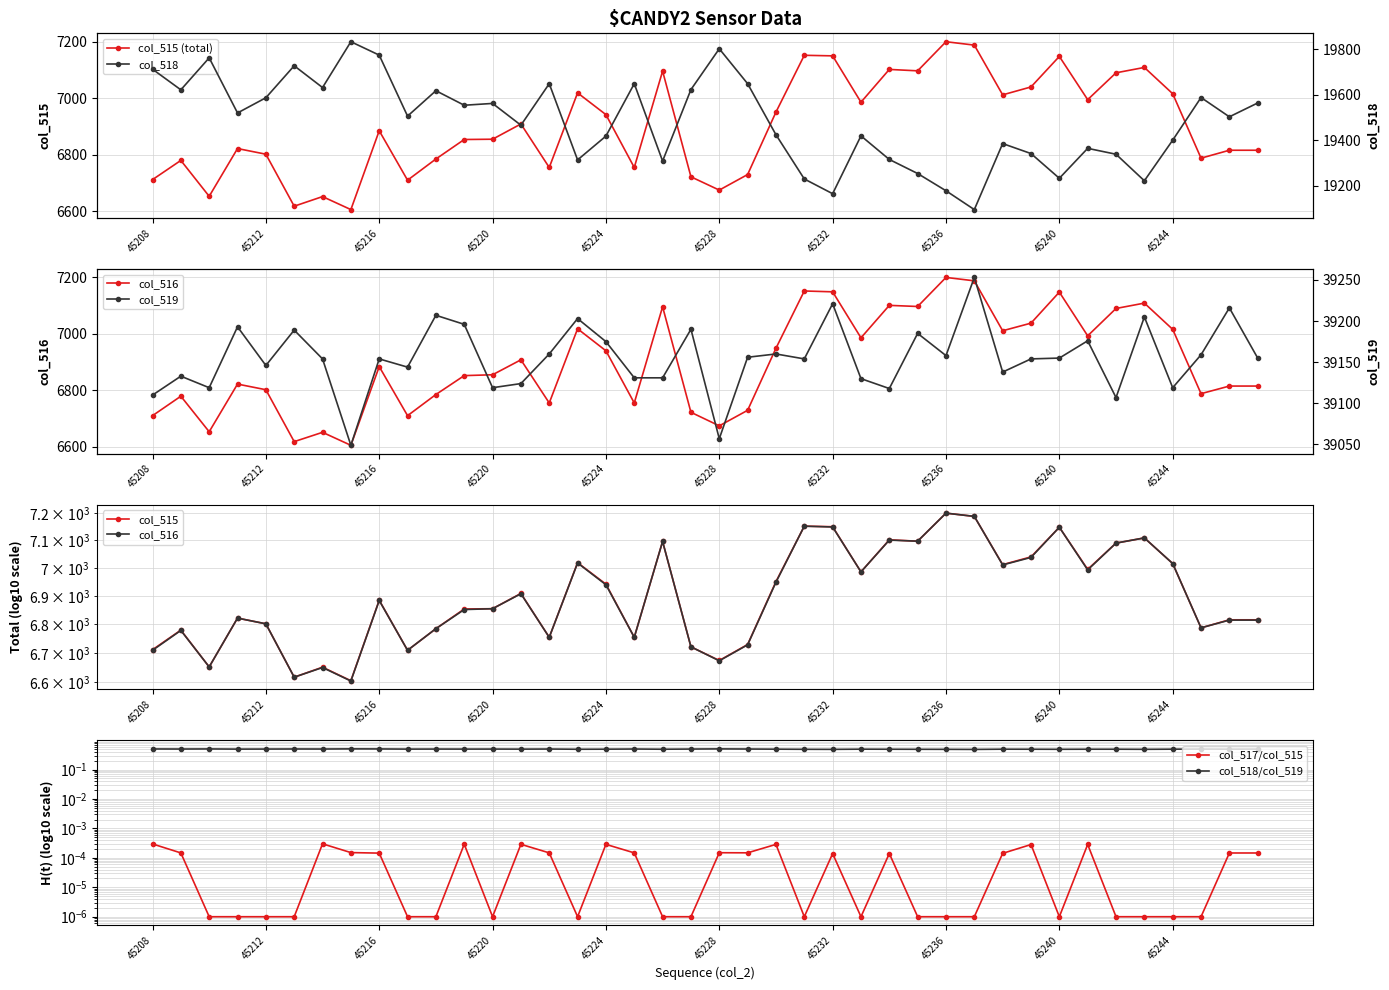

At 45218, list the series in order from largest to smallest.

col_519, col_518, col_515, col_516, col_517